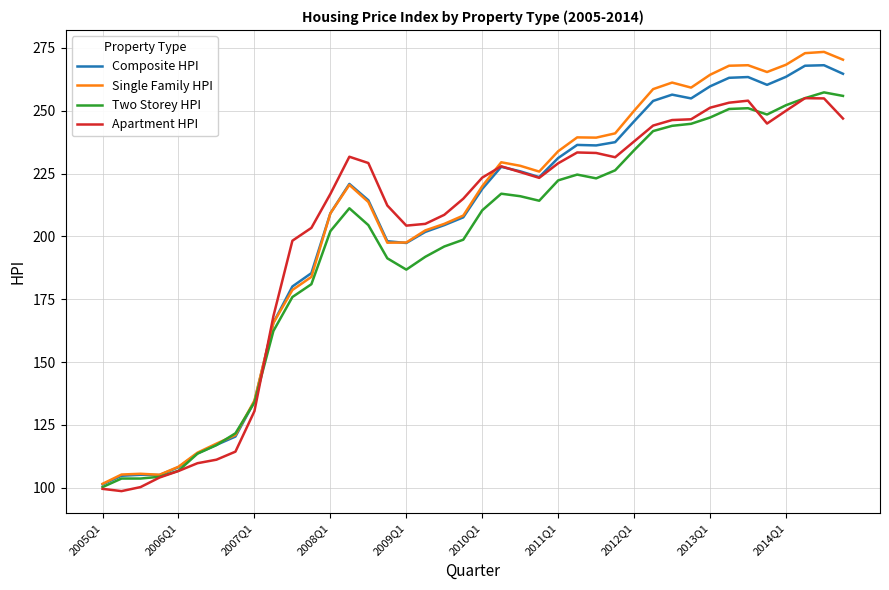

At how many categories does at least one series exceed 146?

31